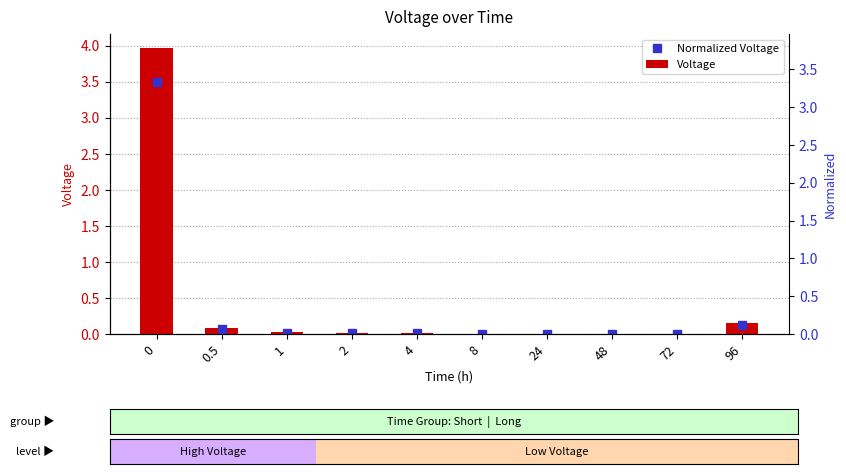

At which category does the chart reach its minimum across all series?

8